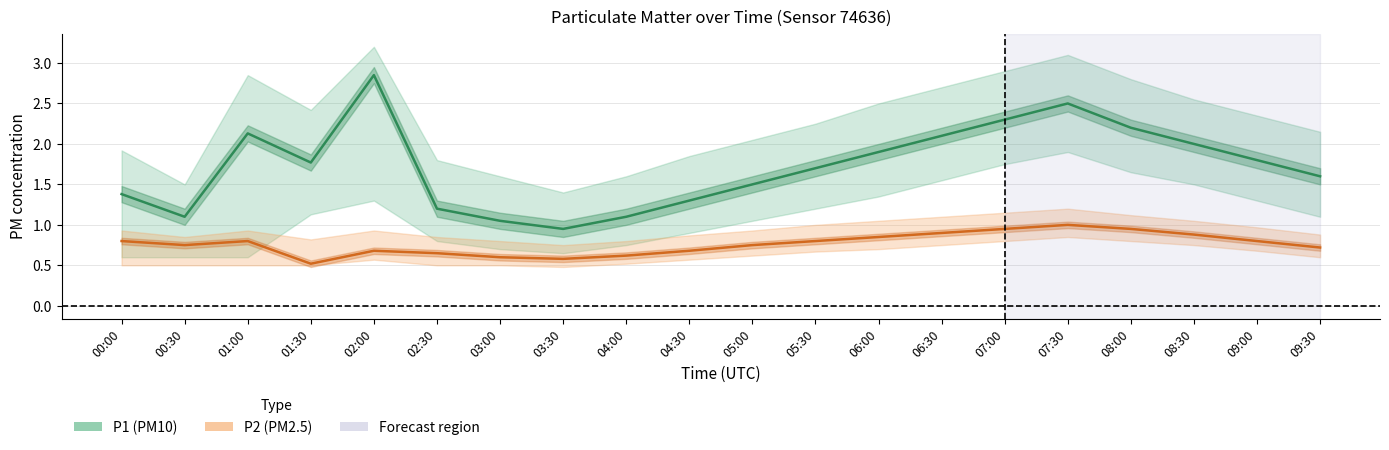

What are all the series names shown in the legend?

P1, P2